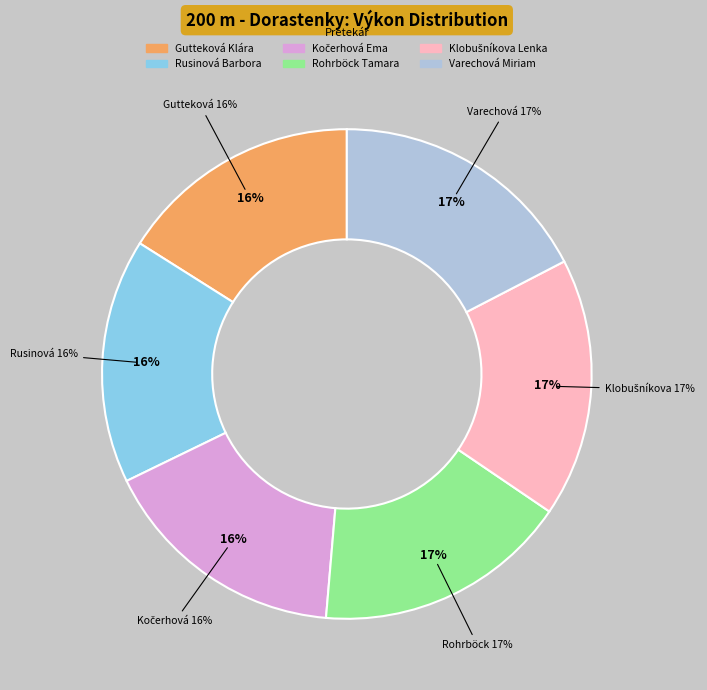

To the nearest percent, what percentage of the pie is Rusinová Barbora?

16%